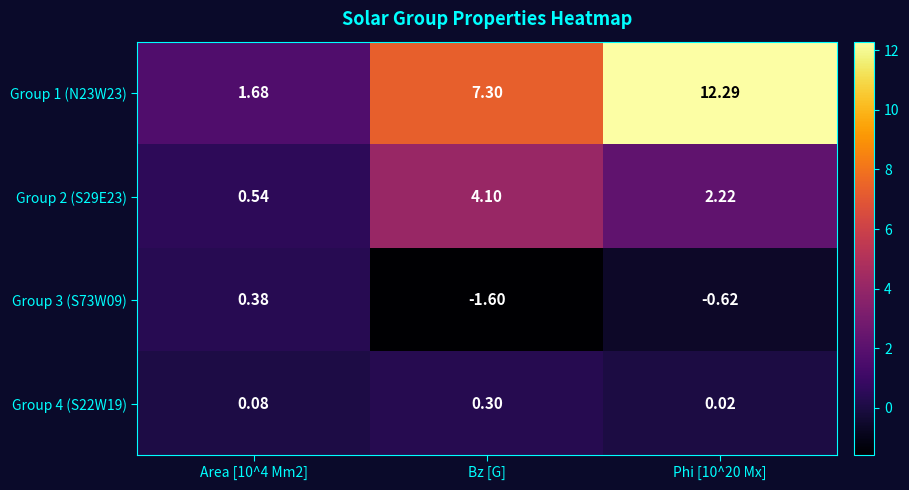

List the series in order of their peak value, highest first.

Group 1 (N23W23), Group 2 (S29E23), Group 3 (S73W09), Group 4 (S22W19)